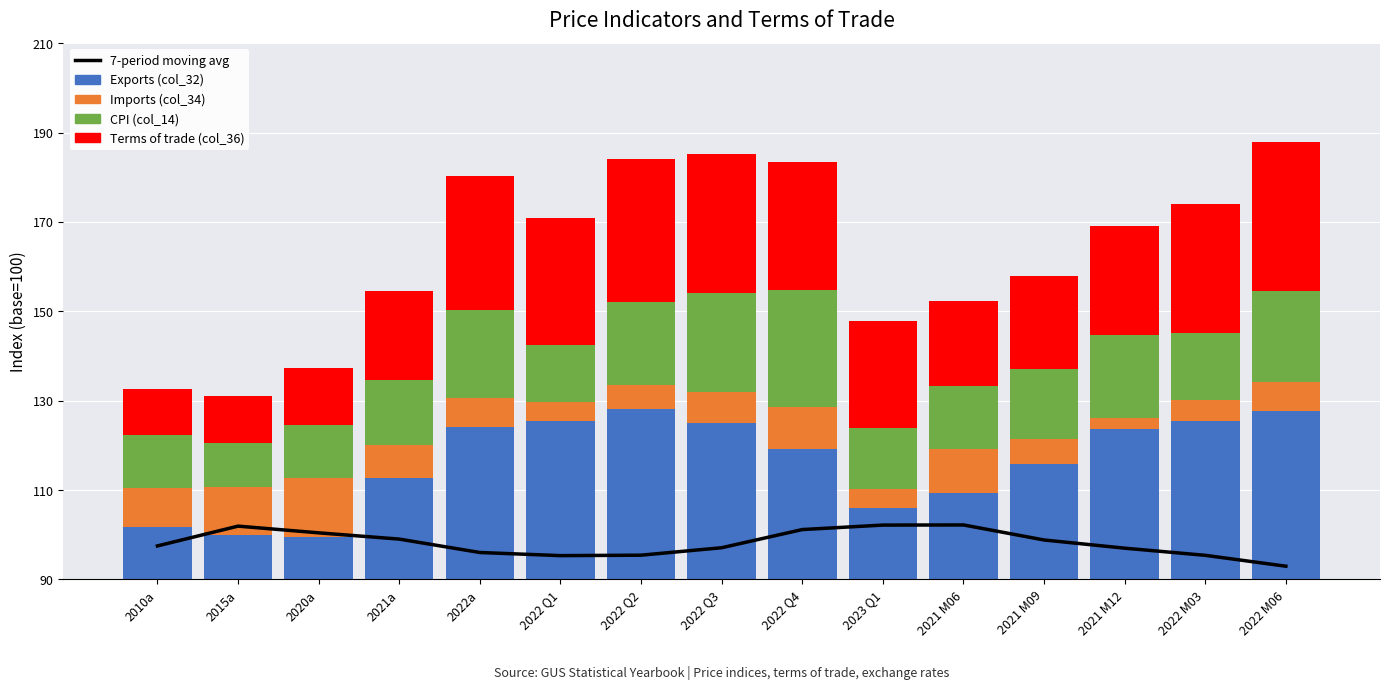

What is the average value of the CPI (col_14) series?

16.3